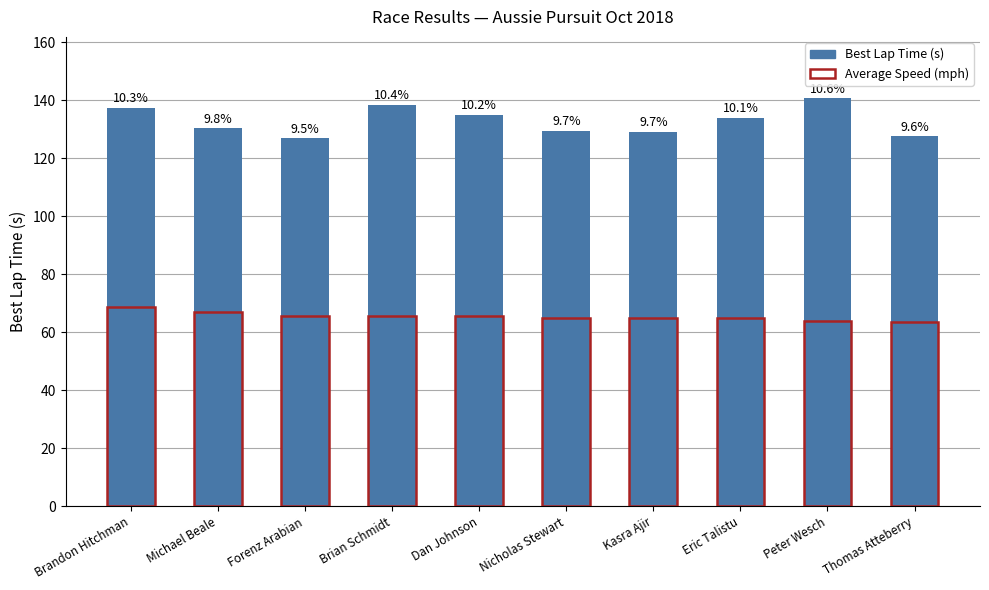

What is the spread (max minus min) of values at Eric Talistu?

69.1